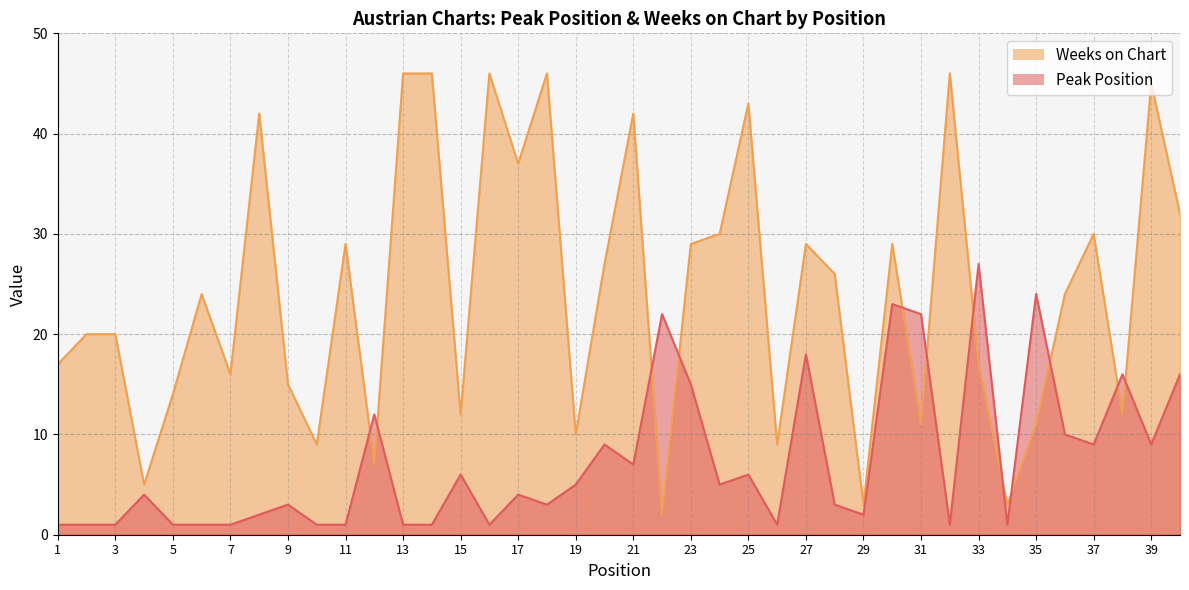

What is the total value across all series at 10?

10